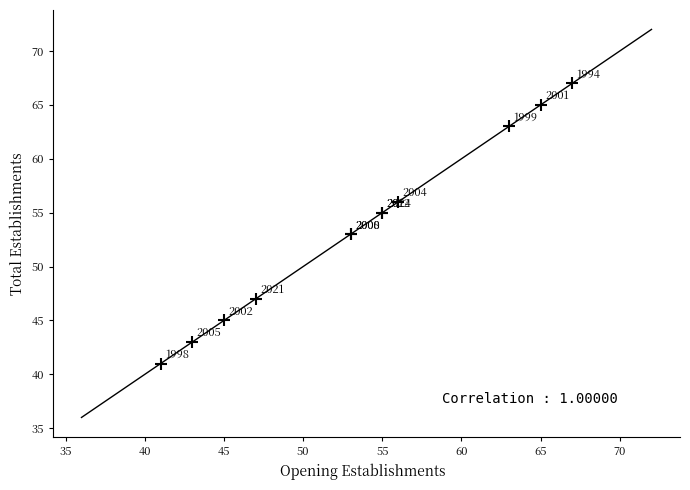

What Y value in the scatter plot is closest to 54?

53